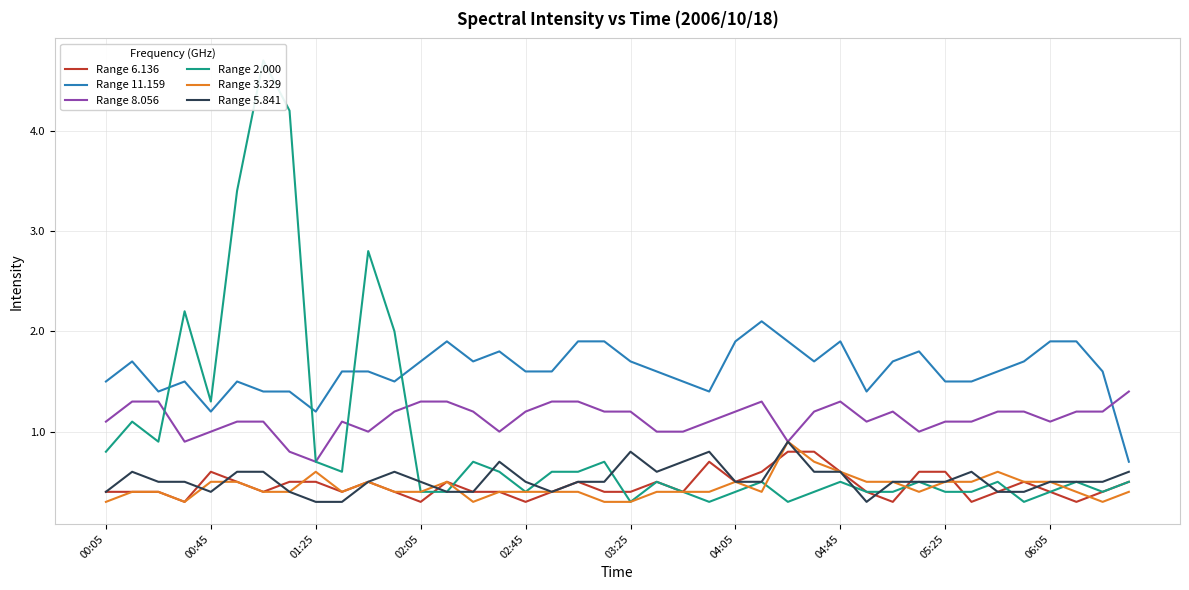

True or false: Range 11.159 and Range 6.136 intersect in this chart.

False